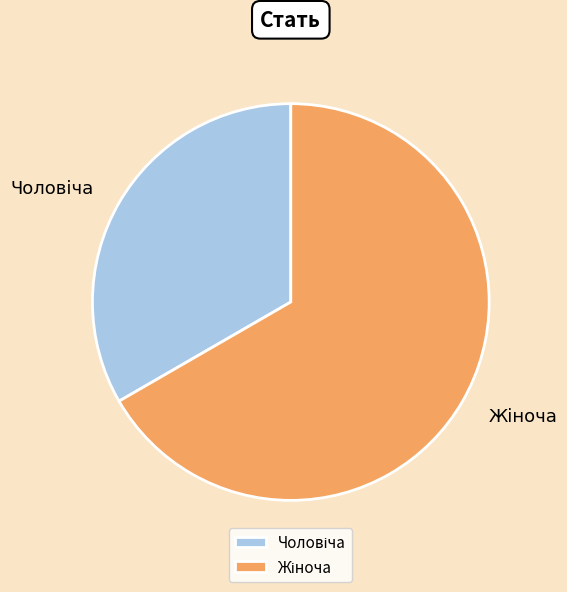

Is there a majority slice in this chart?

Yes